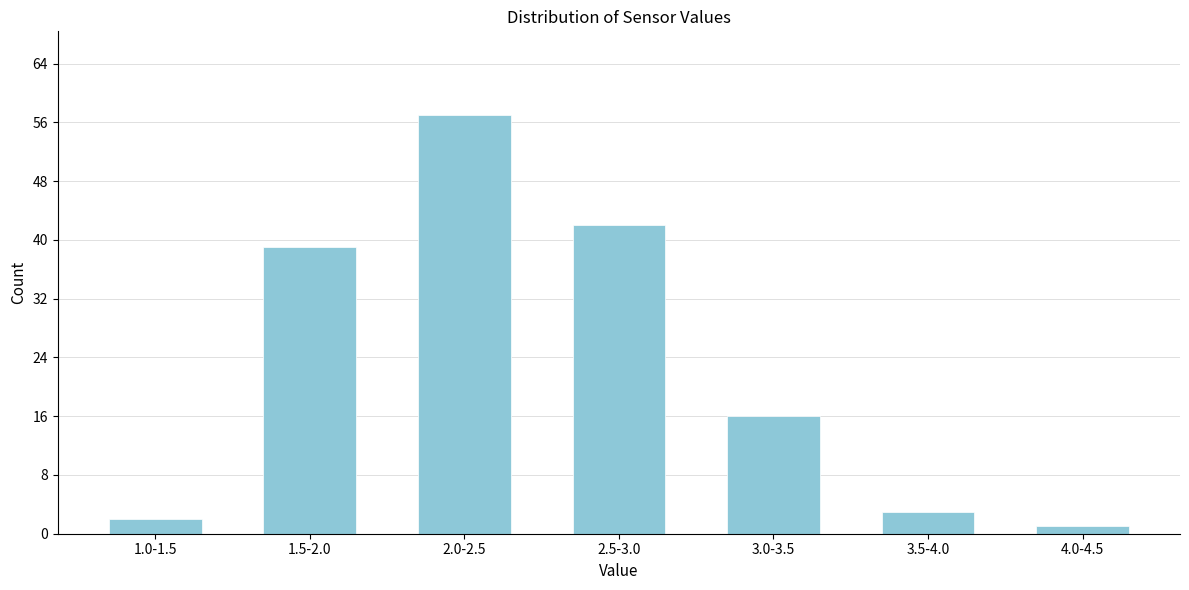

Reading left to right, extract all data points from this chart.

1.0-1.5=2	1.5-2.0=39	2.0-2.5=57	2.5-3.0=42	3.0-3.5=16	3.5-4.0=3	4.0-4.5=1